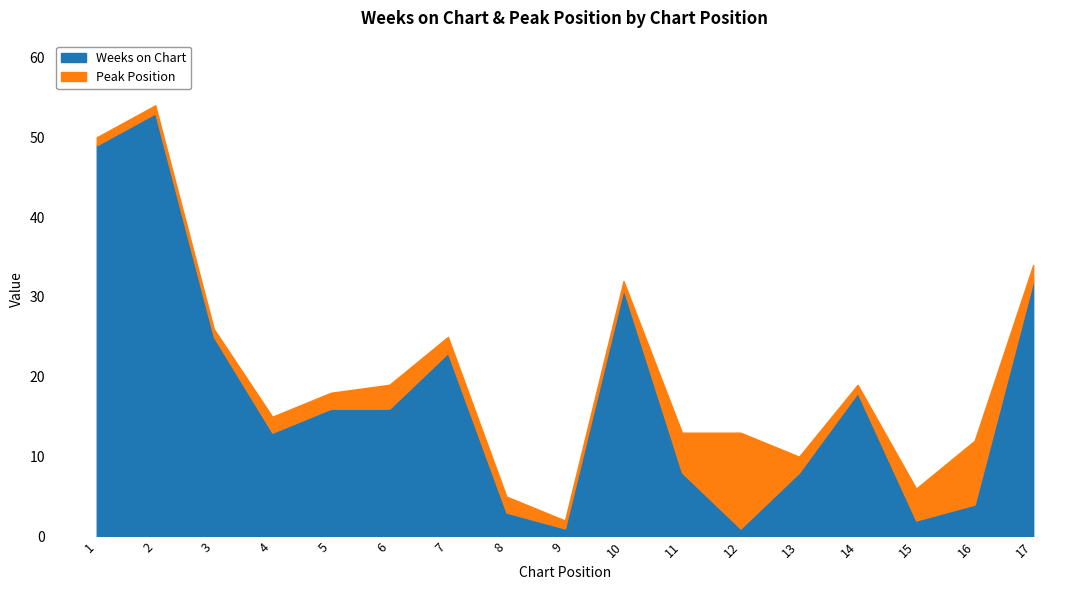

What is the difference between the maximum and minimum values in the Weeks on Chart series?

52